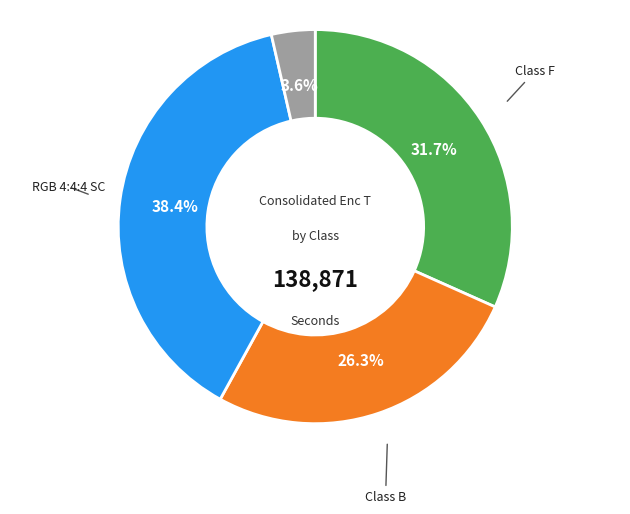

Which has a higher value, Others or Class B?

Class B